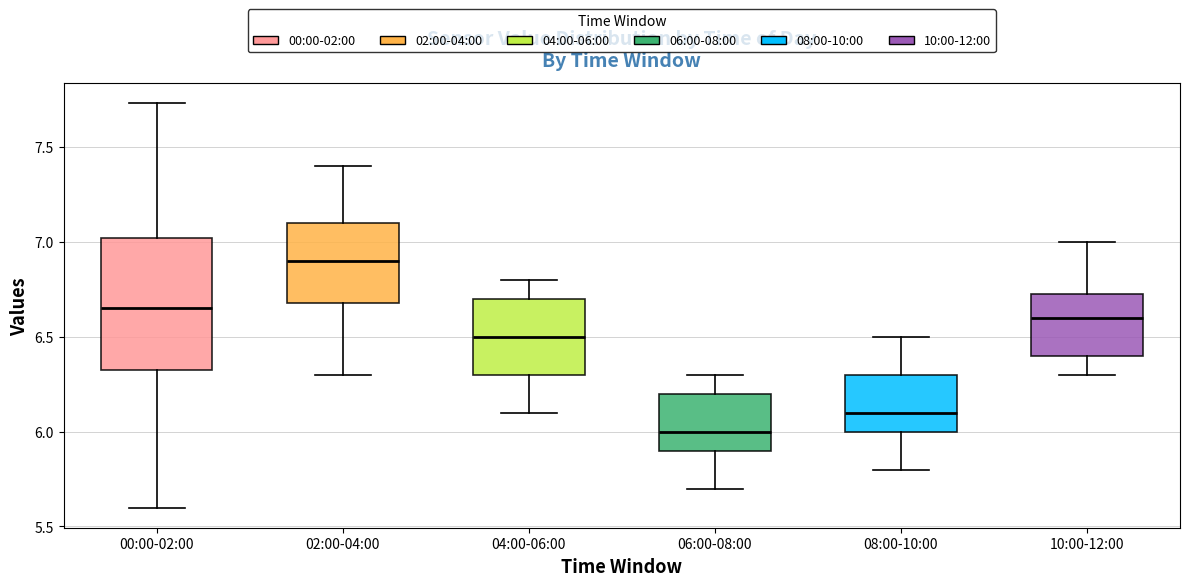

Reading left to right, read every box against the y-axis: the position of its median line, the range the box covers, and the ends of its whiskers. The values are not printed on the chart, so give them approximately, as read against the axis.

00:00-02:00: median 6.65, box 6.30 to 7.00, whiskers 5.60 to 7.75
02:00-04:00: median 6.90, box 6.70 to 7.10, whiskers 6.30 to 7.40
04:00-06:00: median 6.50, box 6.30 to 6.70, whiskers 6.10 to 6.80
06:00-08:00: median 6.00, box 5.90 to 6.20, whiskers 5.70 to 6.30
08:00-10:00: median 6.10, box 6.00 to 6.30, whiskers 5.80 to 6.50
10:00-12:00: median 6.60, box 6.40 to 6.75, whiskers 6.30 to 7.00